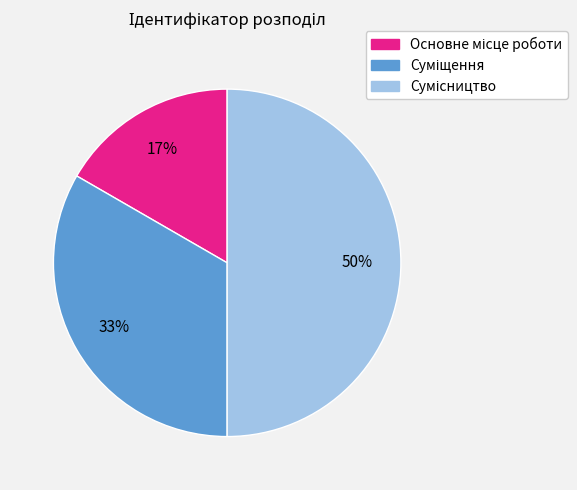

To the nearest percent, what is the average slice percentage?

33%